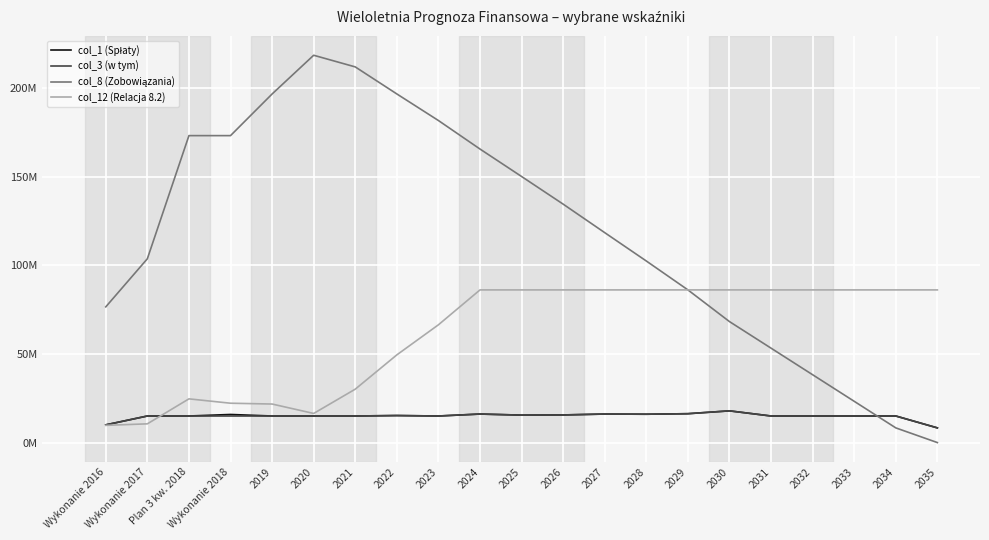

Does the chart have visible grid lines?

Yes